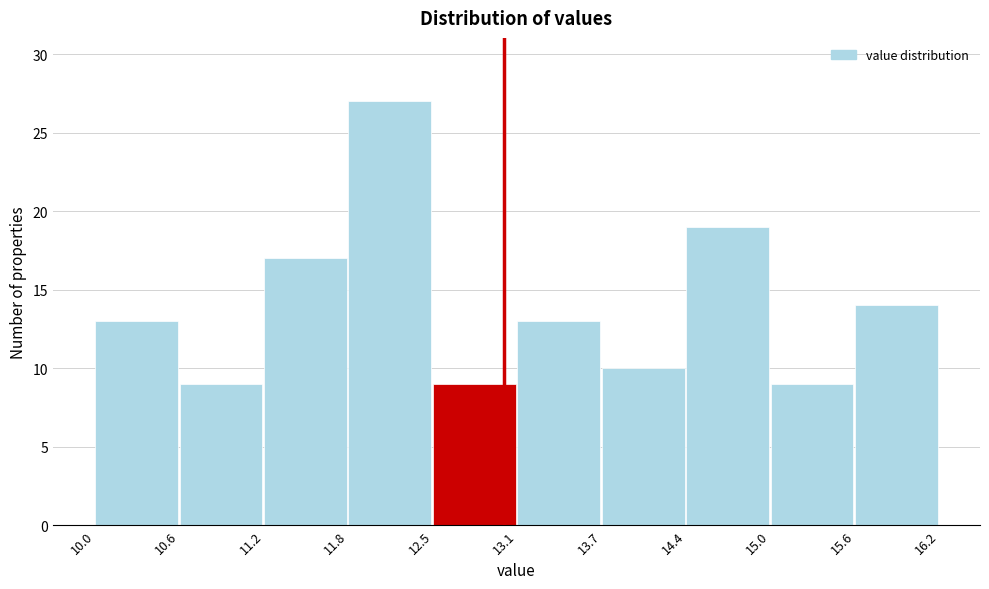

Reading left to right, list every bar in this chart as the range it spans on the x-axis followed by its height. The values are not printed on the chart, so give them approximately, as read against the axis.

10.0 to 10.6: 13
10.6 to 11.2: 9
11.2 to 11.8: 17
11.8 to 12.5: 27
12.5 to 13.1: 9
13.1 to 13.7: 13
13.7 to 14.4: 10
14.4 to 15.0: 19
15.0 to 15.6: 9
15.6 to 16.2: 14